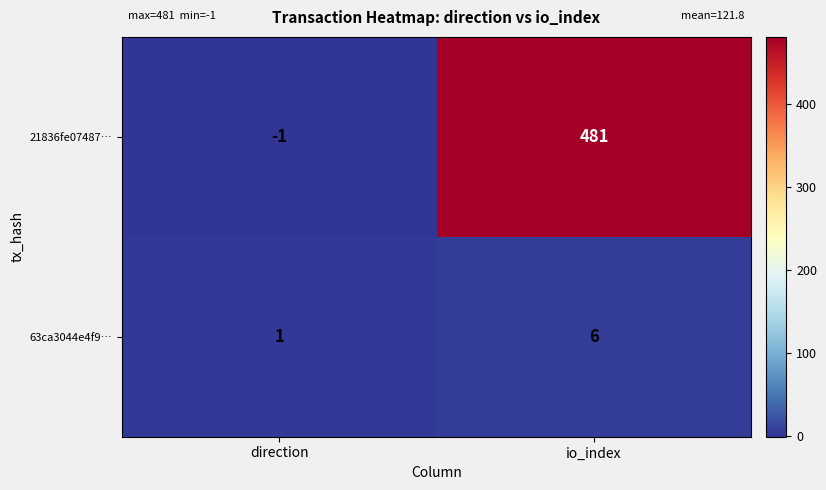

Which series has the largest total across all categories?

21836fe07487…